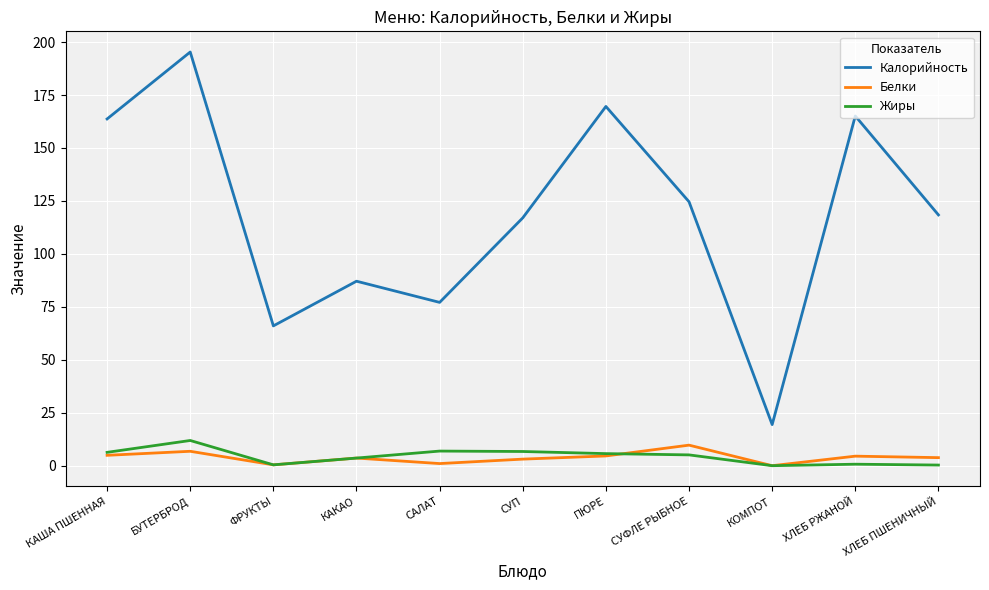

True or false: Калорийность and Жиры cross at least once.

False